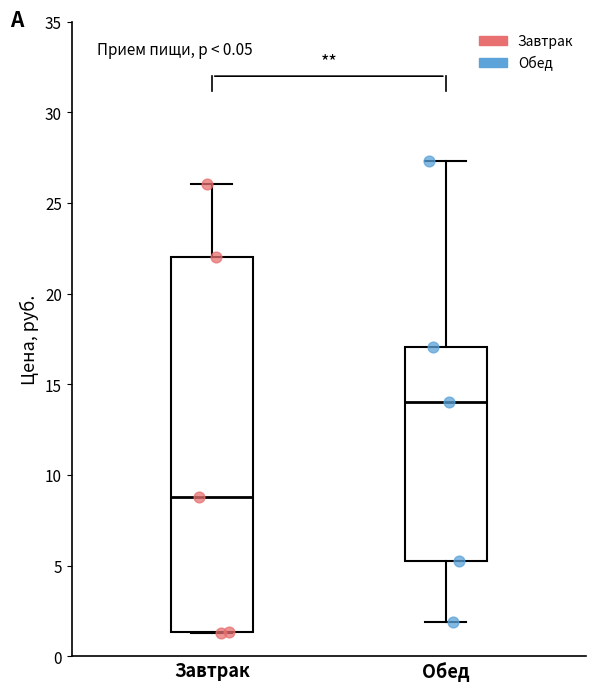

Comparing the boxes themselves (not the whiskers), which one is the tallest?

Завтрак